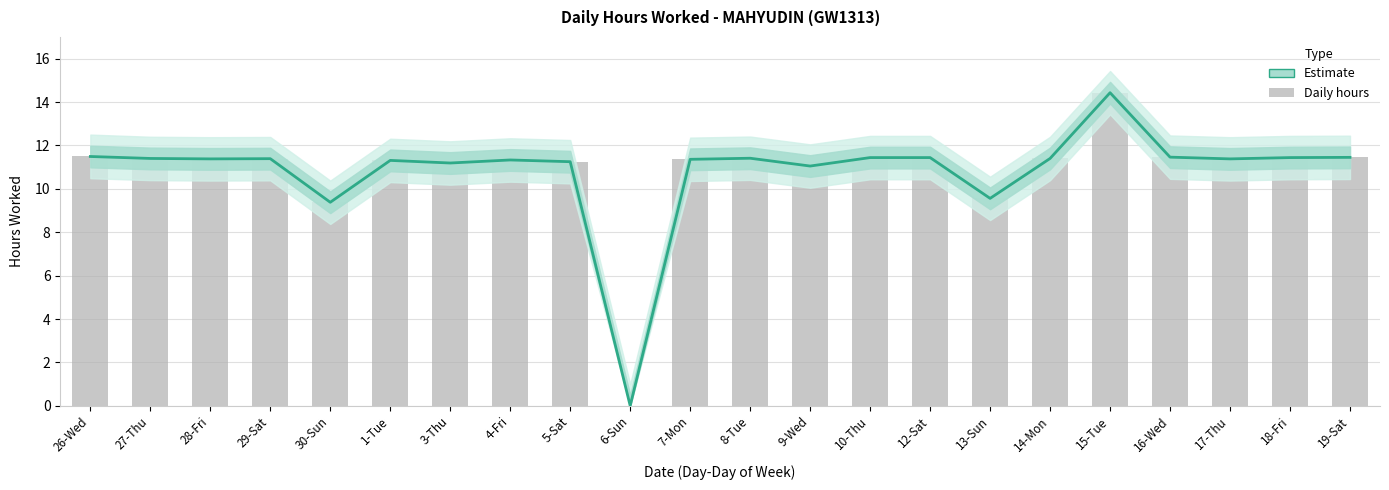

What is the difference between the maximum and minimum values?

14.4